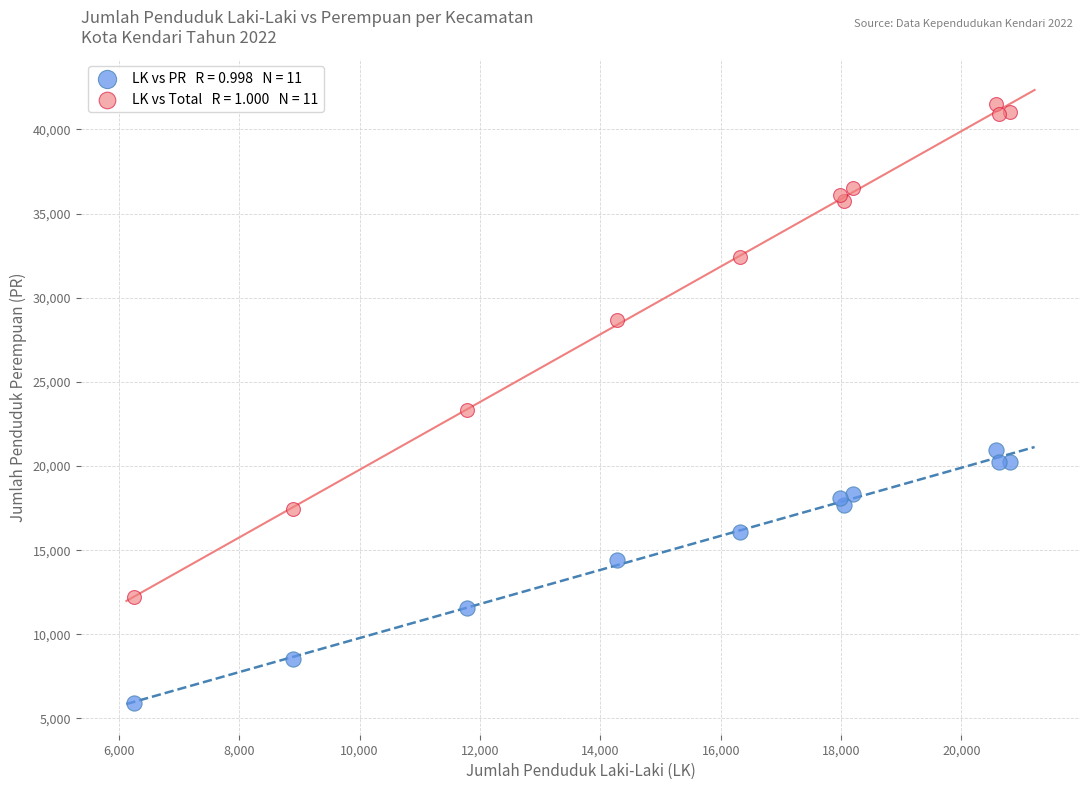

Across all series, what Y value is closest to 23726?

23314